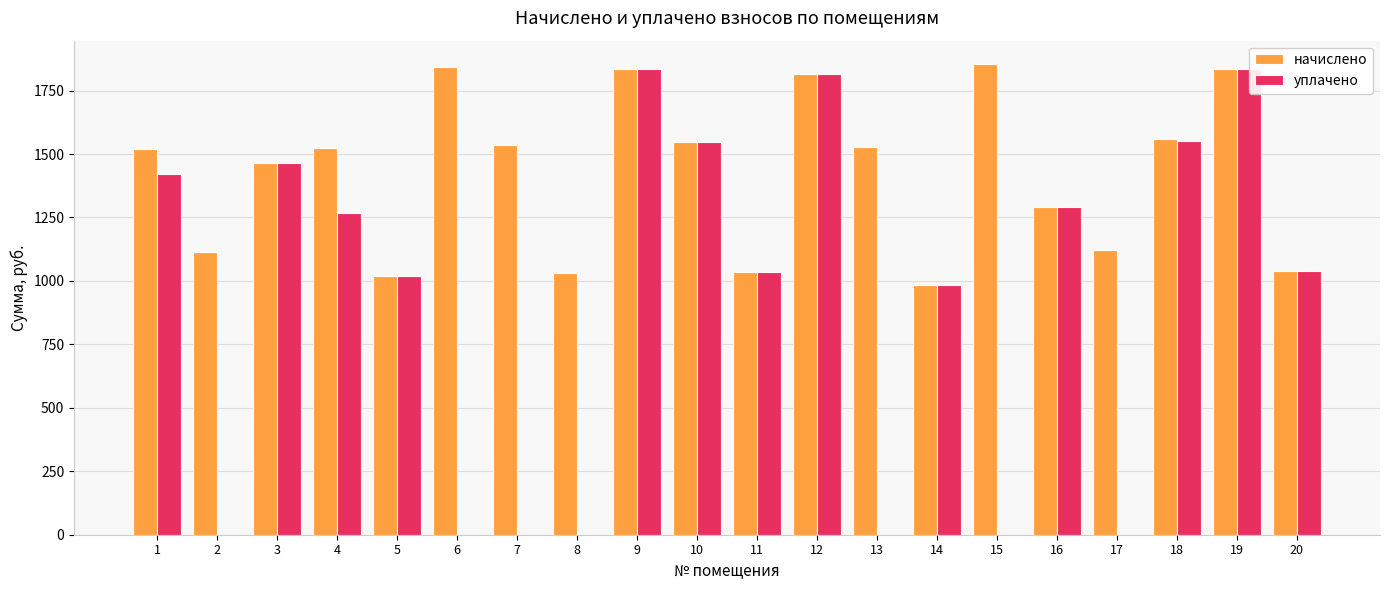

What is the sum of the уплачено values at 4 and 11?

2306.0